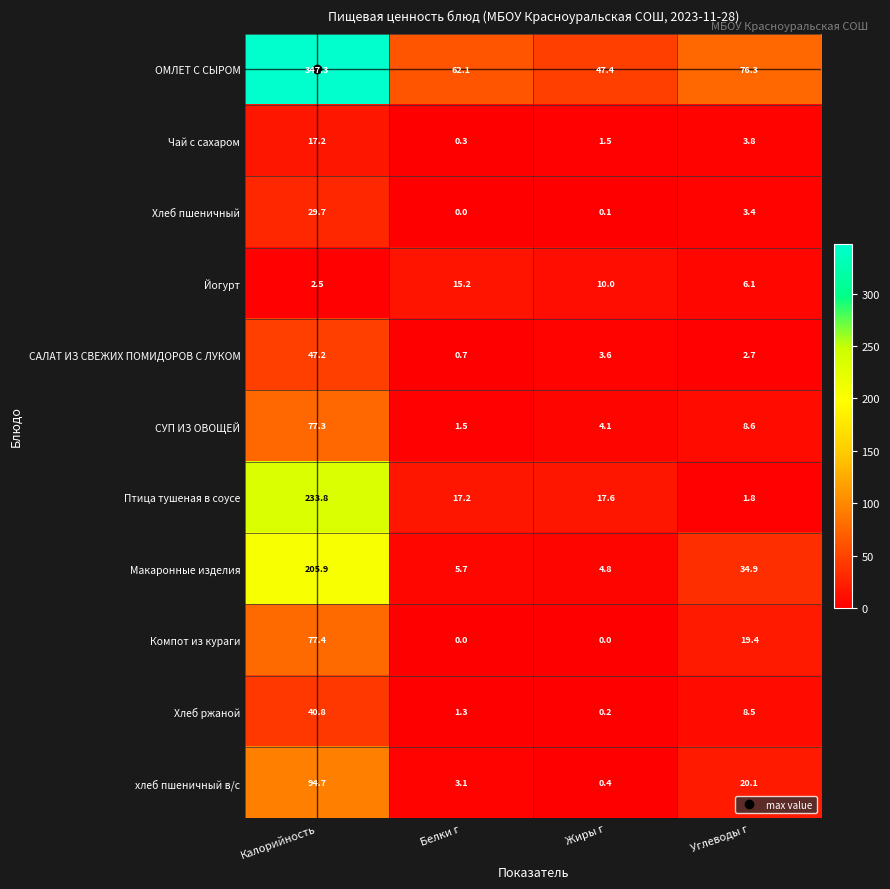

How many data points does each series have?

4